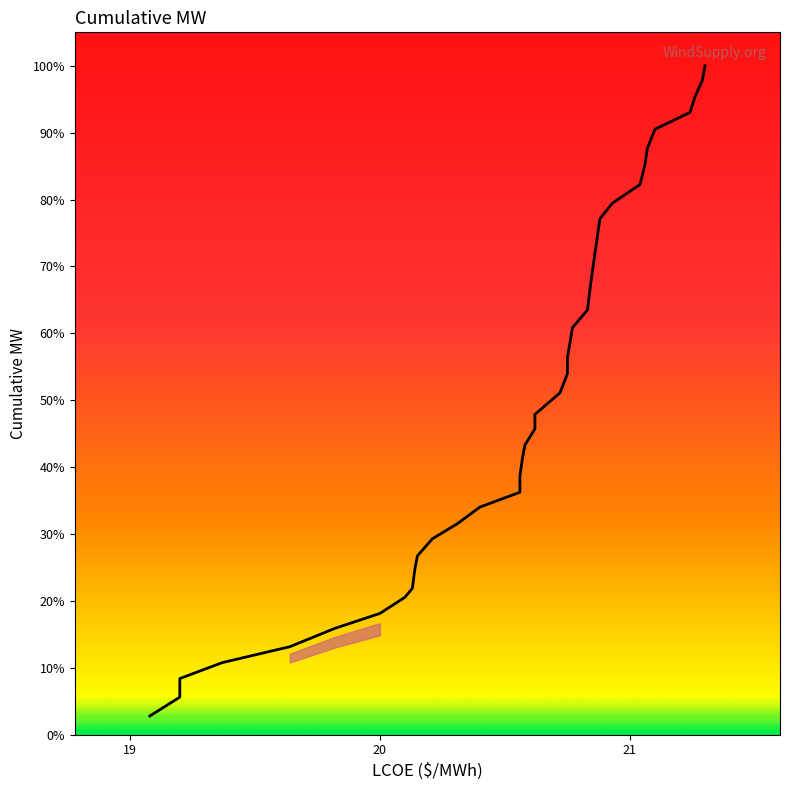

Does the chart display data point markers on the line(s)?

No